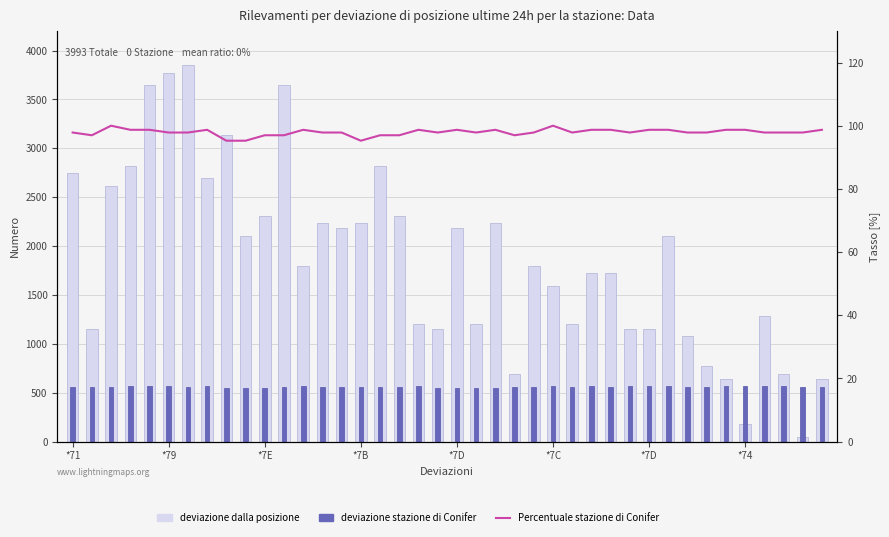

Count the number of categories in the chart.

40